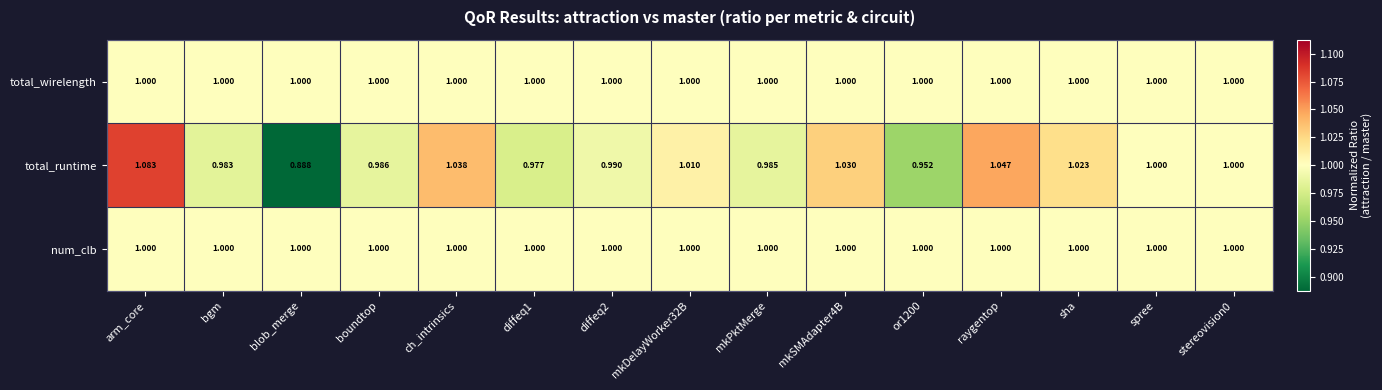

At which label is total_runtime closest to 0?

blob_merge